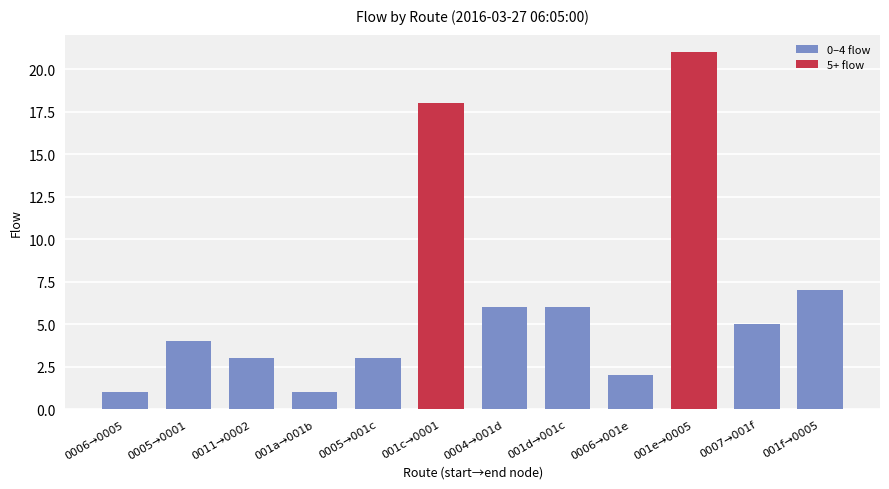

What is the sum of all 0–4 flow values?

38